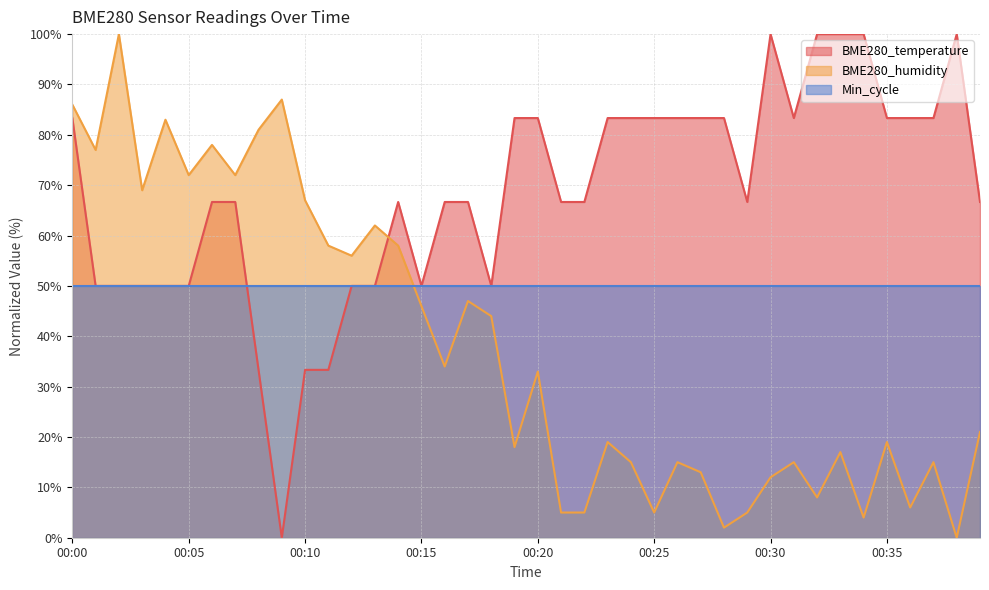

What is the approximate value of BME280_temperature at 00:18?

50.0